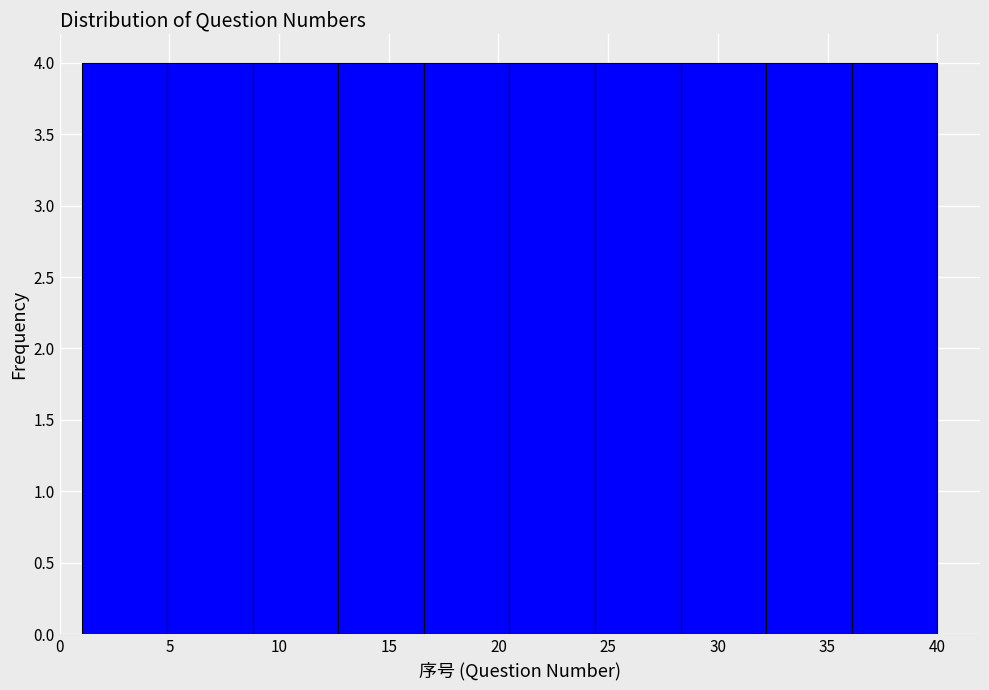

Reading left to right, list every bar in this chart as the range it spans on the x-axis followed by its height. Neither the bar edges nor the heights are printed on the chart, so give them approximately, as read against the axes.

1.0 to 4.9: 4
4.9 to 8.8: 4
8.8 to 12.7: 4
12.7 to 16.6: 4
16.6 to 20.5: 4
20.5 to 24.4: 4
24.4 to 28.3: 4
28.3 to 32.2: 4
32.2 to 36.1: 4
36.1 to 40.0: 4